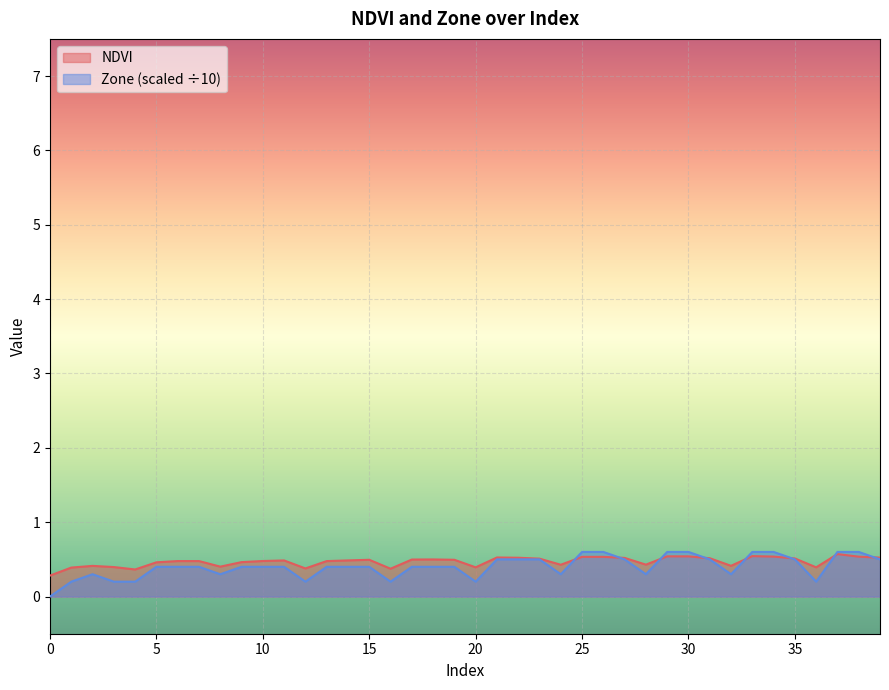

True or false: NDVI has a value of 0.8 at 39.

False